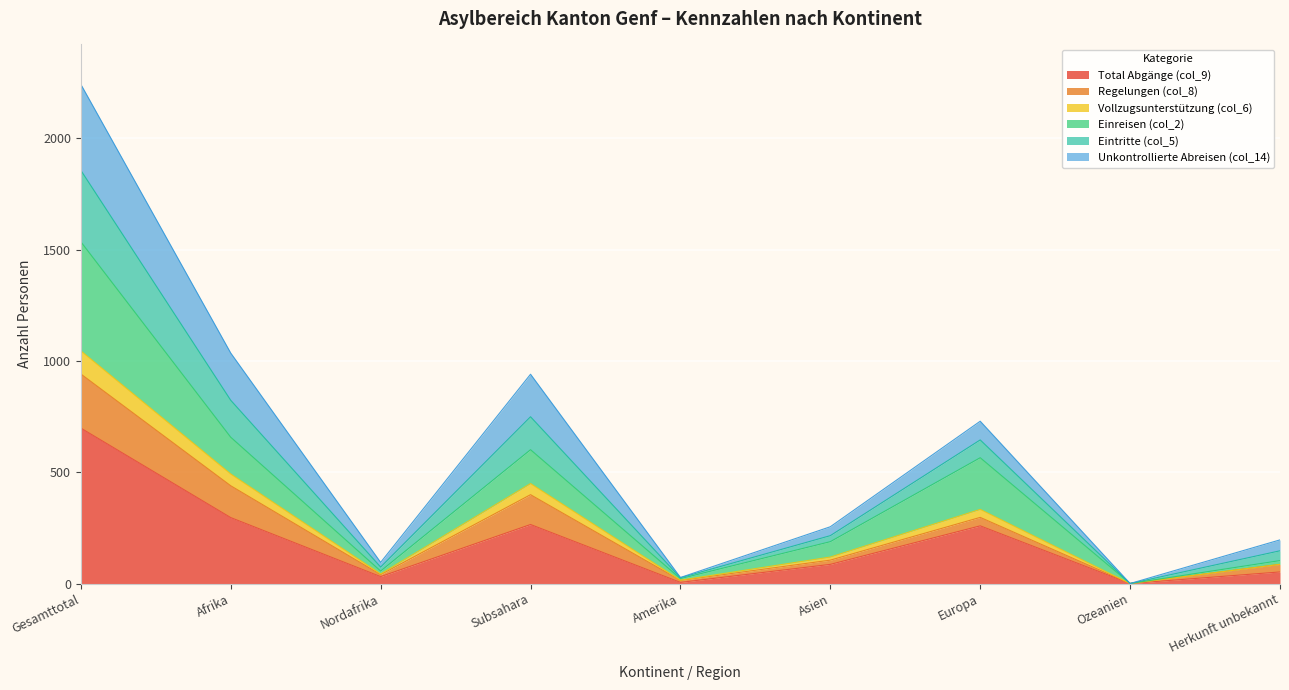

What position from the left is Nordafrika?

3